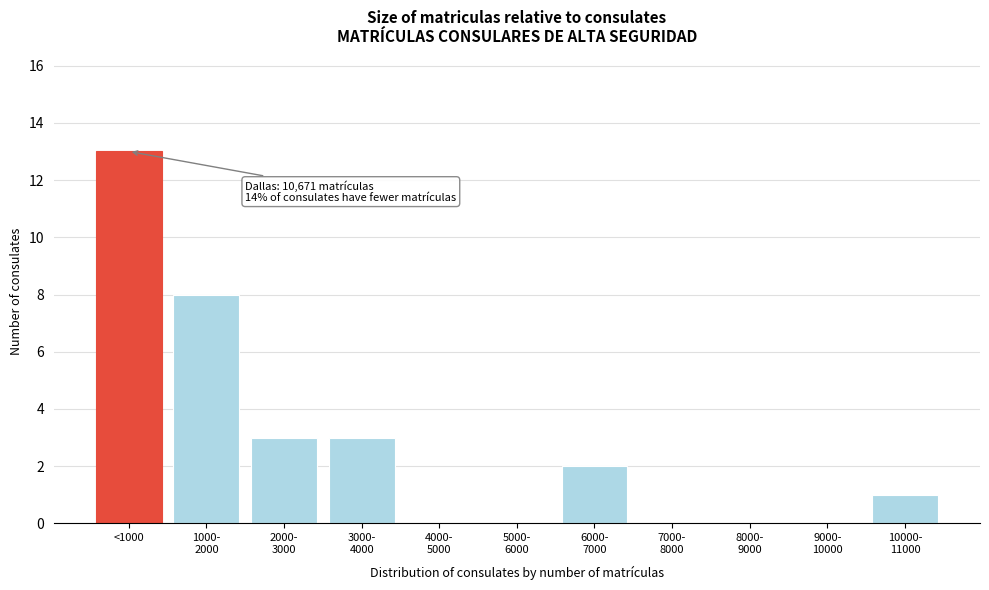

What is the greatest value displayed?

13